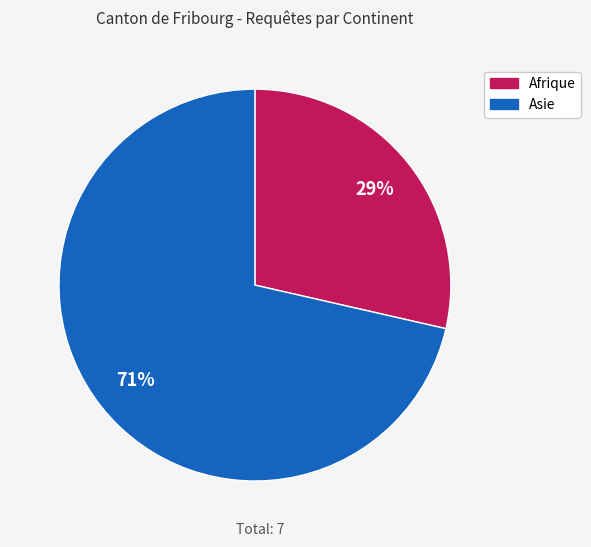

To the nearest percent, what is the average slice percentage?

50%